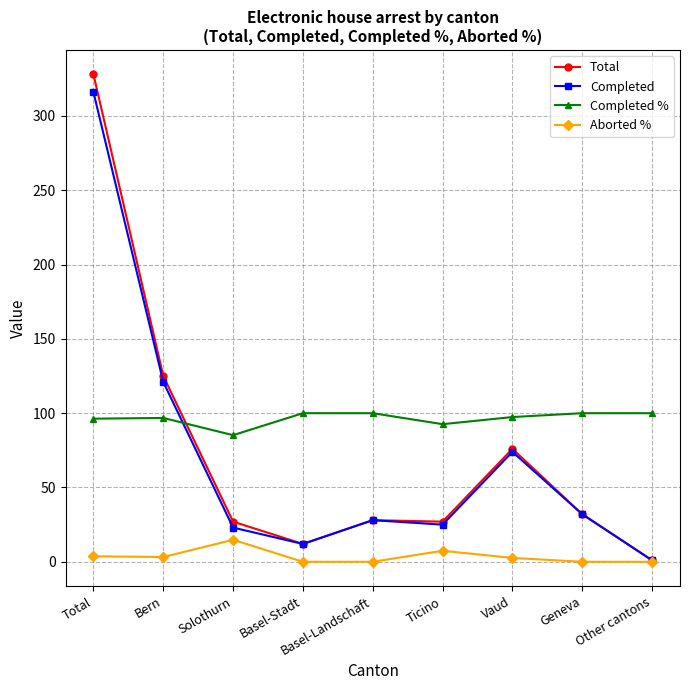

Which series has the largest range (max minus min)?

Total